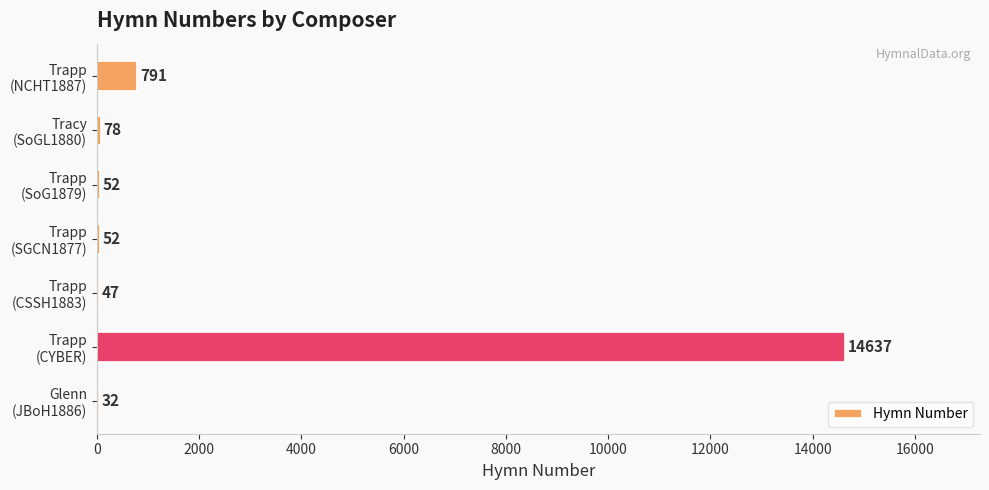

What is the maximum value shown in the chart?

14637